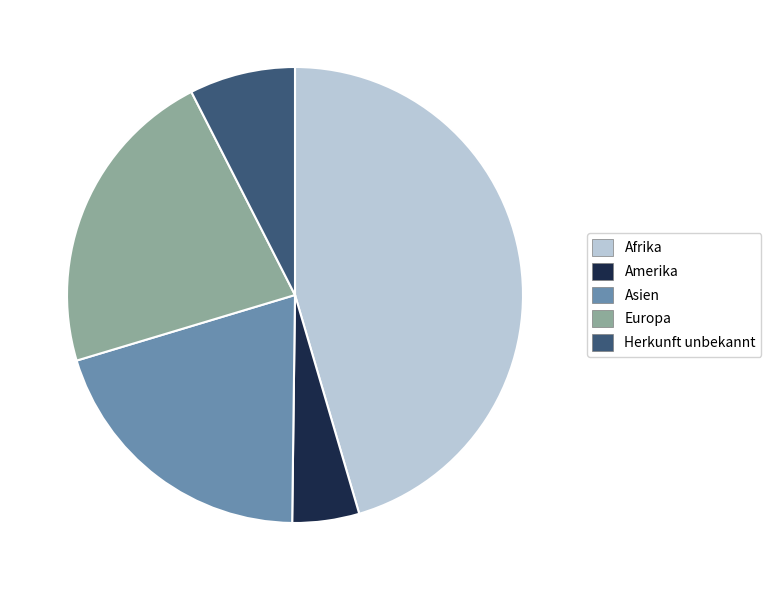

Is there any slice that represents more than half of the pie?

No